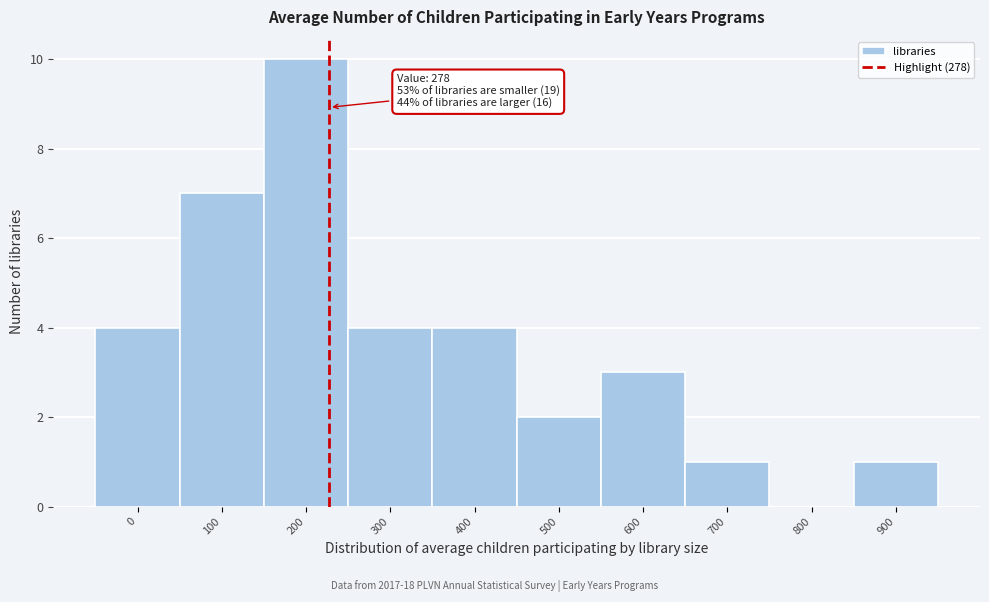

Reading right to left, transcribe all the data shown in this chart.

900=1	800=0	700=1	600=3	500=2	400=4	300=4	200=10	100=7	0=4